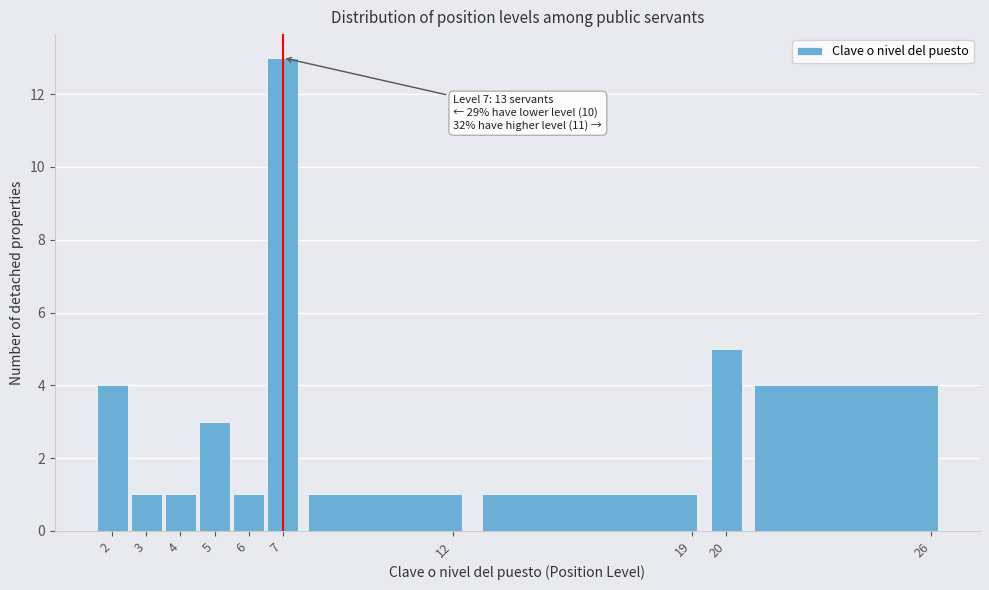

Over which range of the x-axis is the bar tallest?

6.5 to 7.5